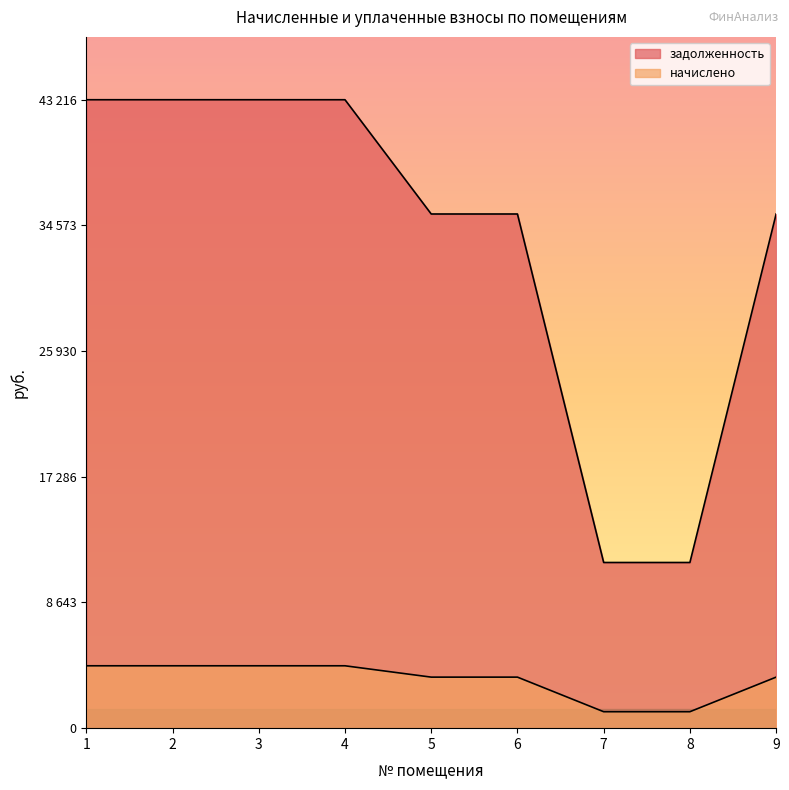

What is the average value of the начислено series?

3328.0